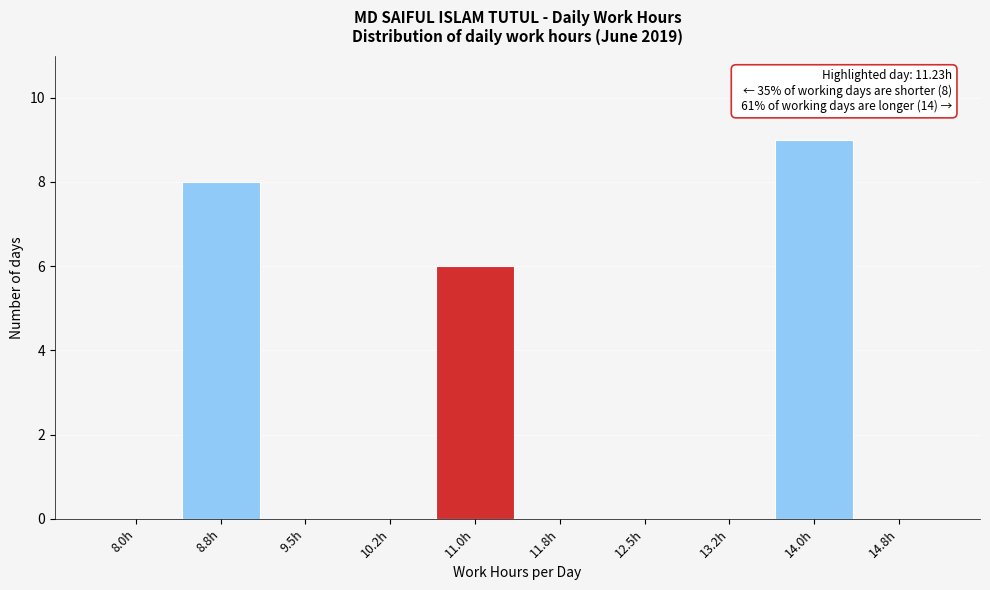

Reading right to left, extract all data points from this chart.

14.8h=0	14.0h=9	13.2h=0	12.5h=0	11.8h=0	11.0h=6	10.2h=0	9.5h=0	8.8h=8	8.0h=0